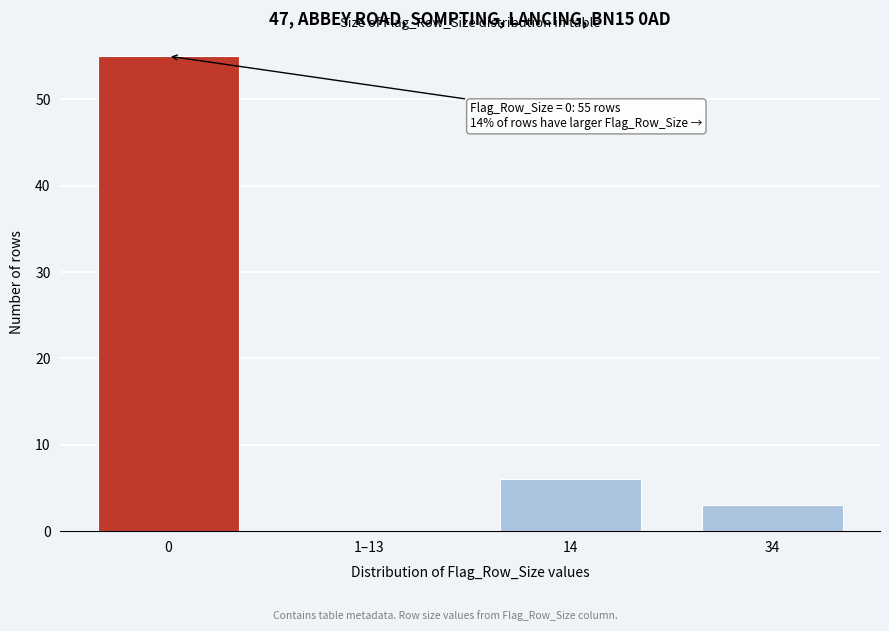

Reading left to right, transcribe all the data shown in this chart.

0=55	1–13=0	14=6	34=3